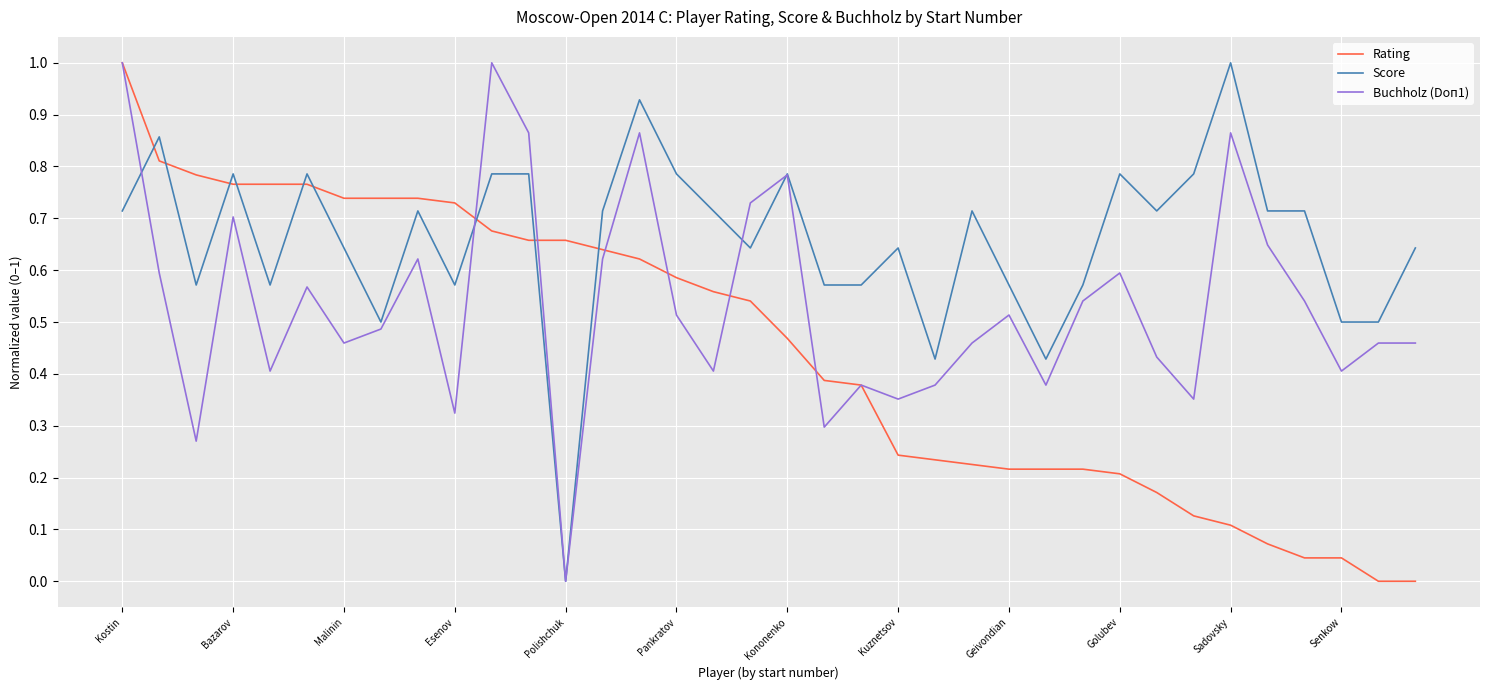

True or false: Rating and Score cross at least once.

True